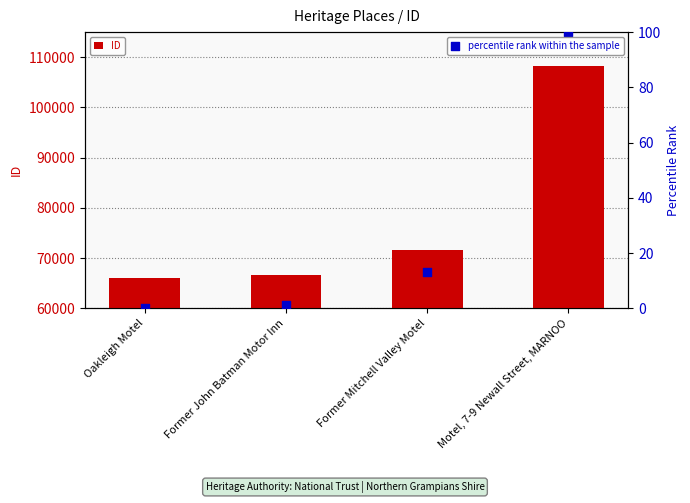

What are all the series names shown in the legend?

ID, percentile rank within the sample